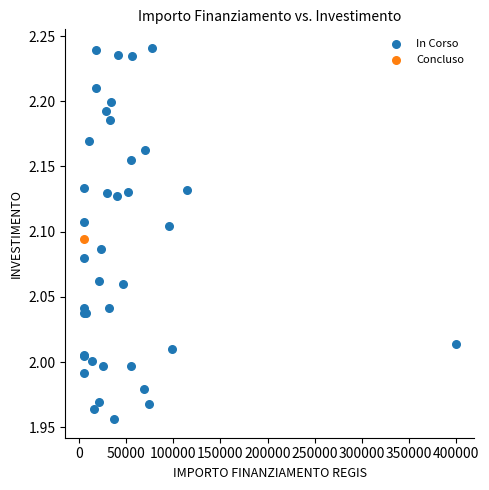

What are all the series names shown in the legend?

In Corso, Concluso